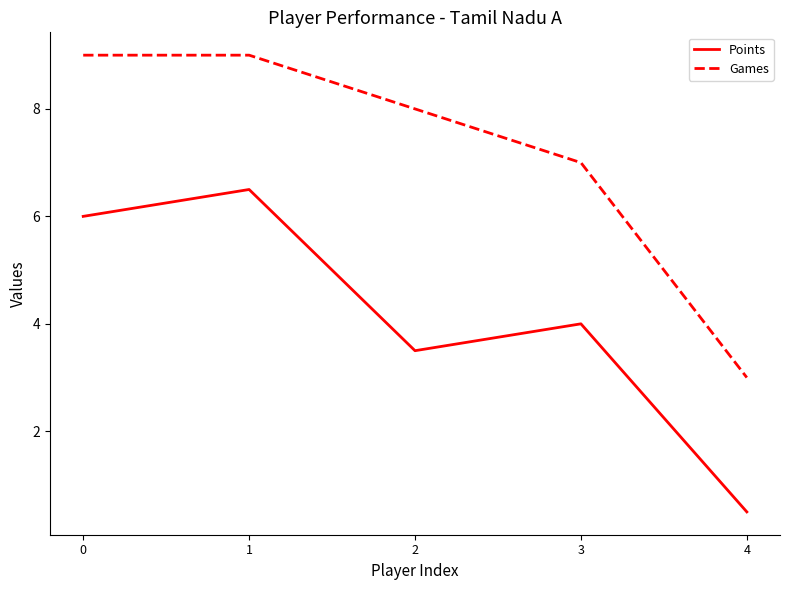

What is the total value across all series at 1?

15.5